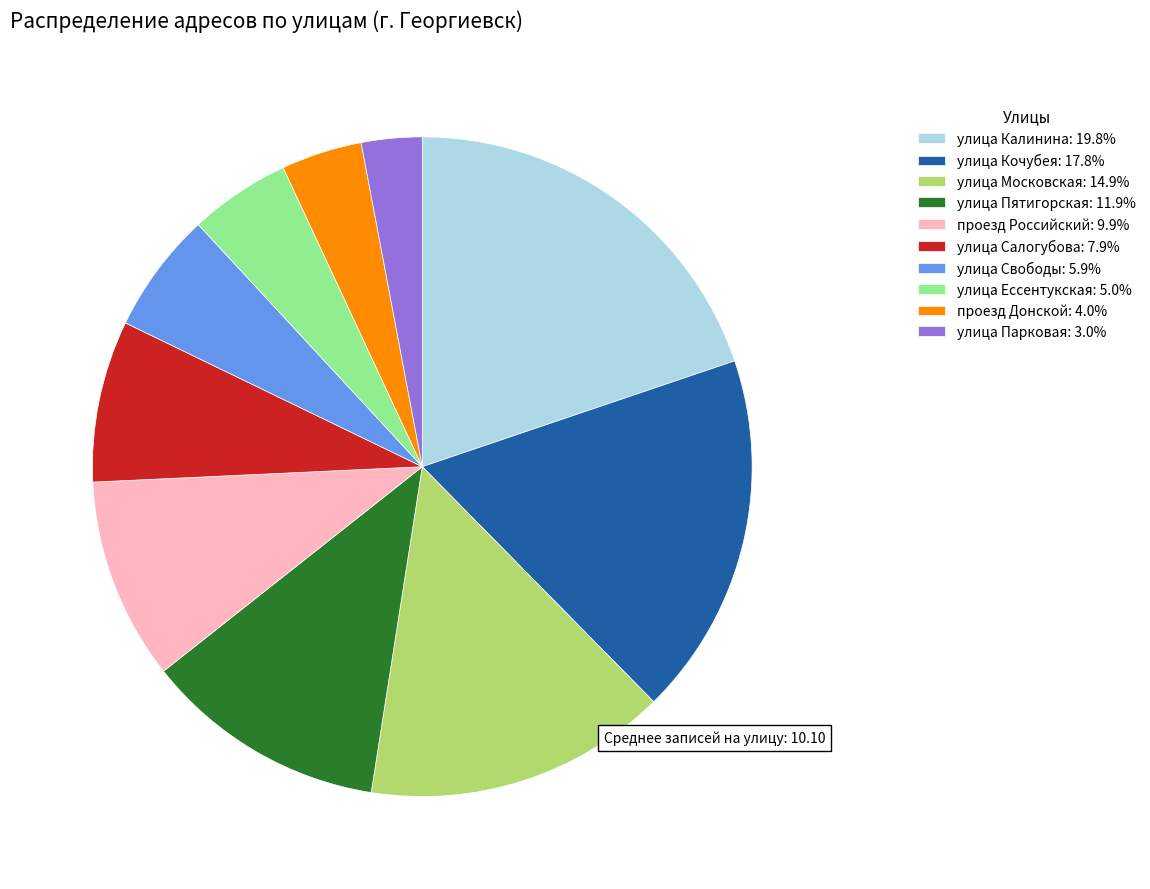

Do улица Салогубова and проезд Российский together represent more than half of the pie?

No